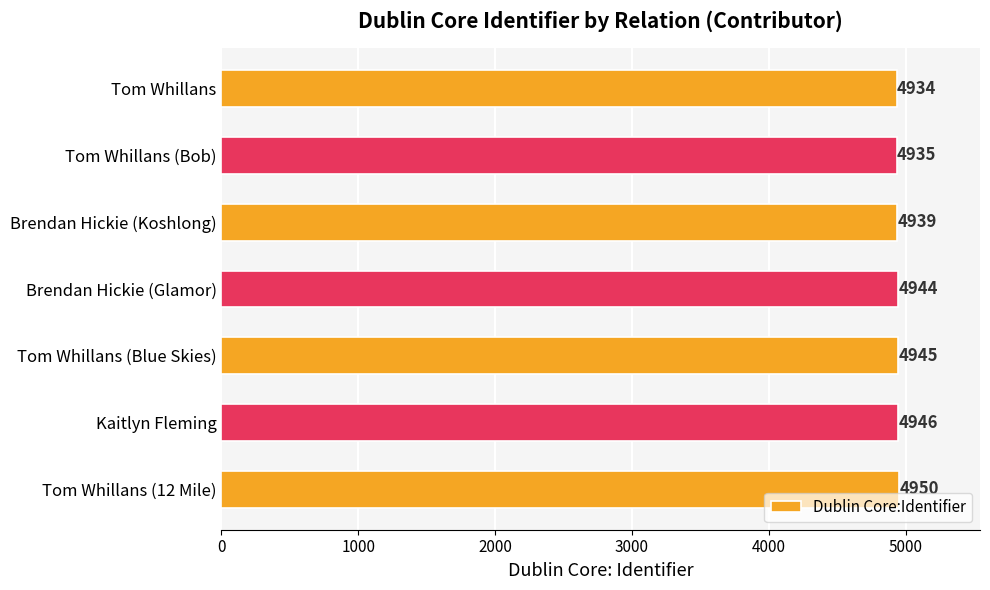

Rank the categories by value from lowest to highest.

Tom Whillans, Tom Whillans (Bob), Brendan Hickie (Koshlong), Brendan Hickie (Glamor), Tom Whillans (Blue Skies), Kaitlyn Fleming, Tom Whillans (12 Mile)